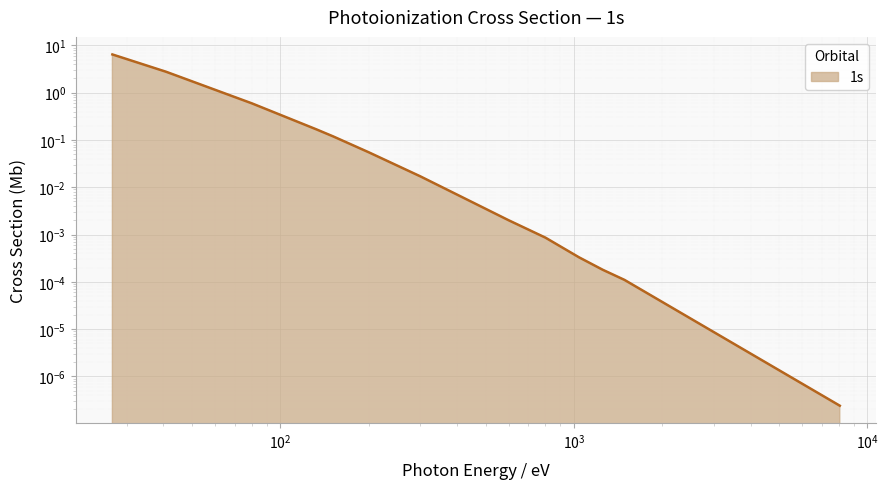

The chart shows a value of 0.0 at 151.4. True or false?

False